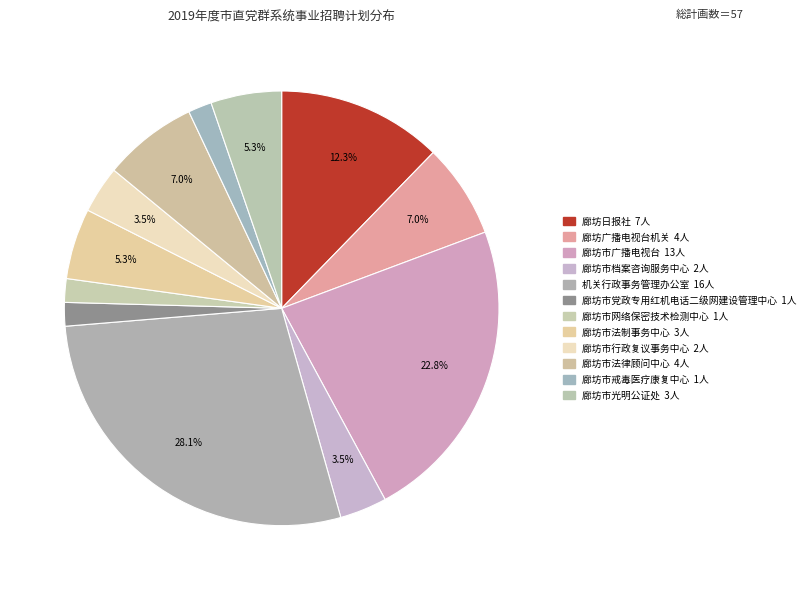

Combined, do 廊坊市法制事务中心 and 廊坊广播电视台机关 account for over 50%?

No